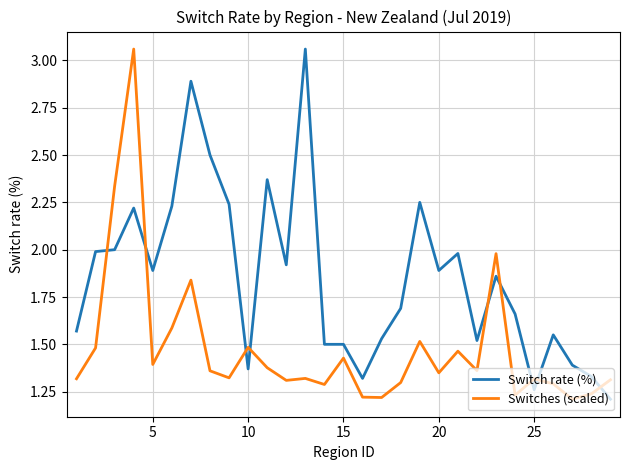

Rank the series by their average value, from lowest to highest.

Switches (scaled), Switch rate (%)